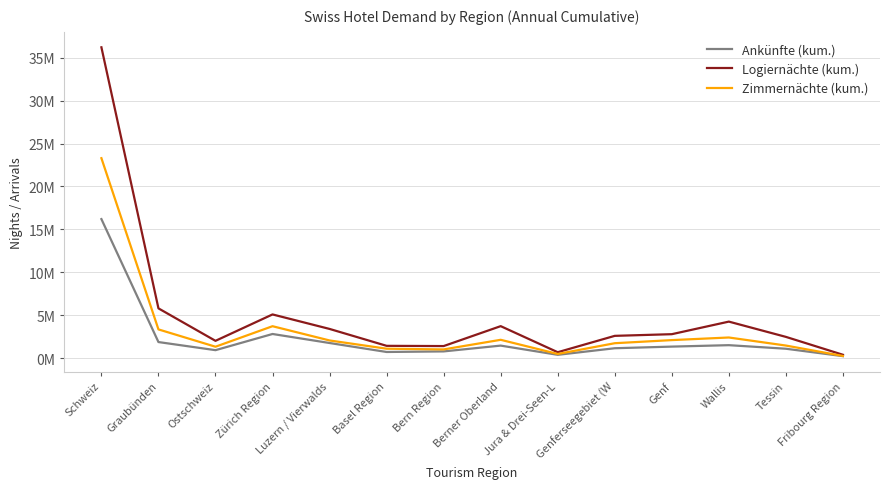

The Zimmernächte (kum.) series shows 2146361 at Berner Oberland. True or false?

True